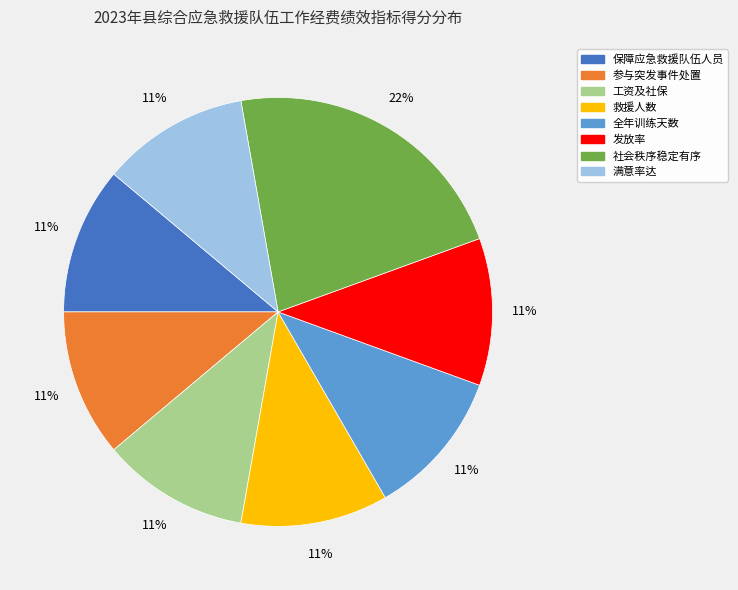

What is the ratio of the value at 社会秩序稳定有序 to the value at 发放率?

2.0